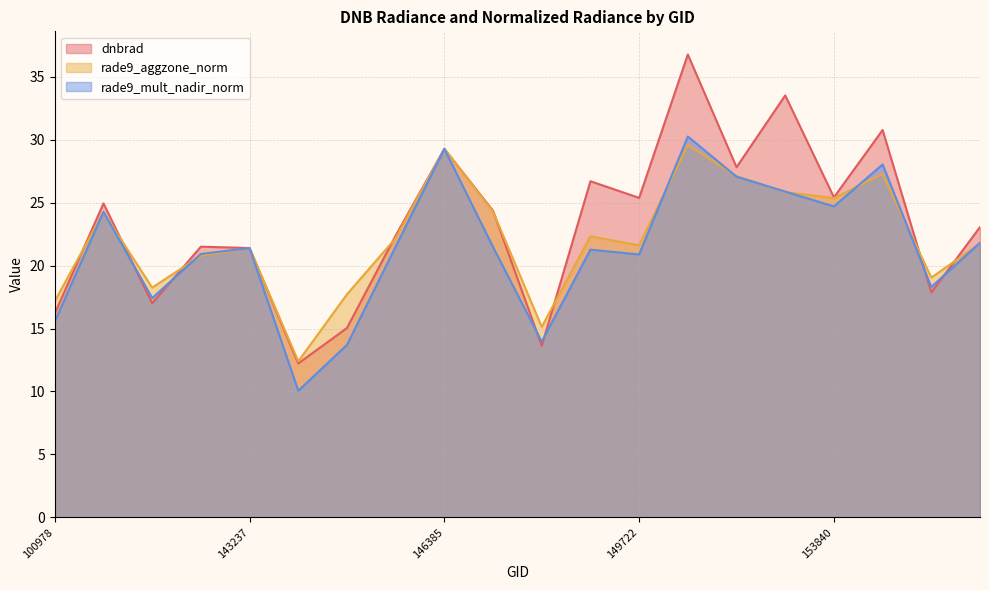

What is the minimum value shown in the chart?

10.1